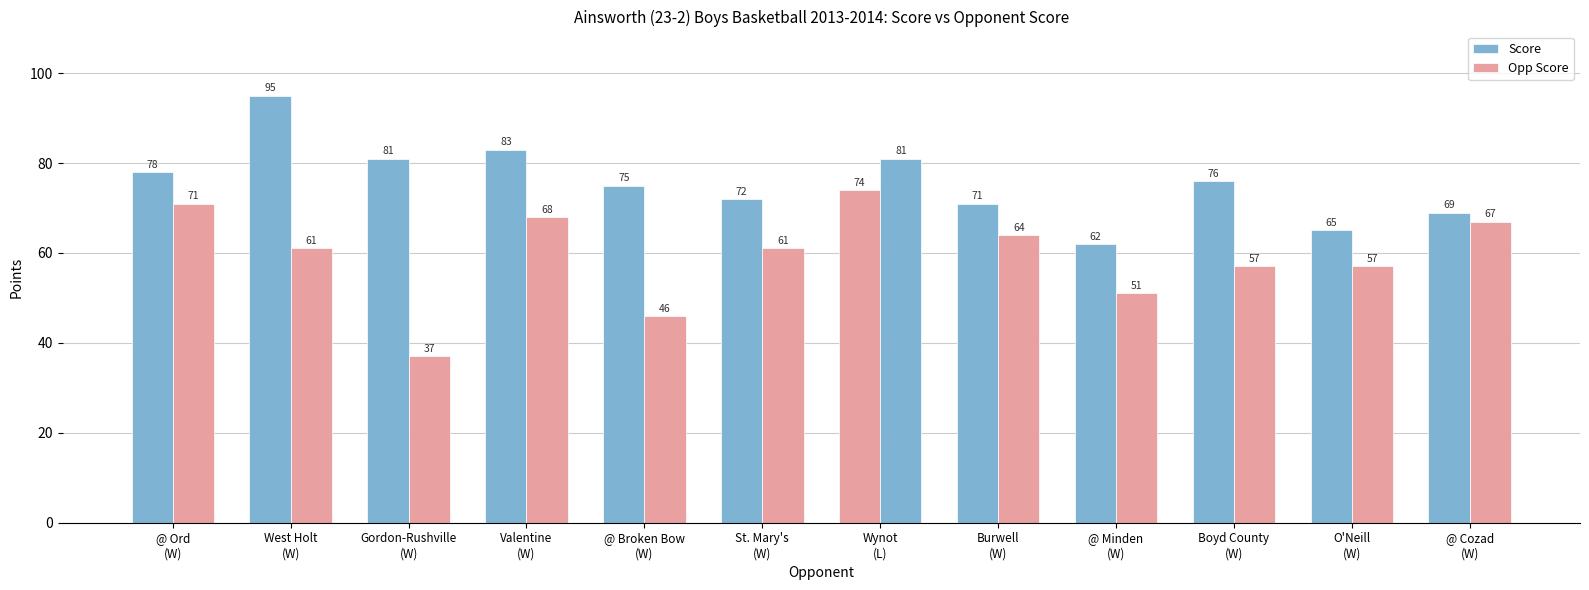

How many bars are there in total?

24